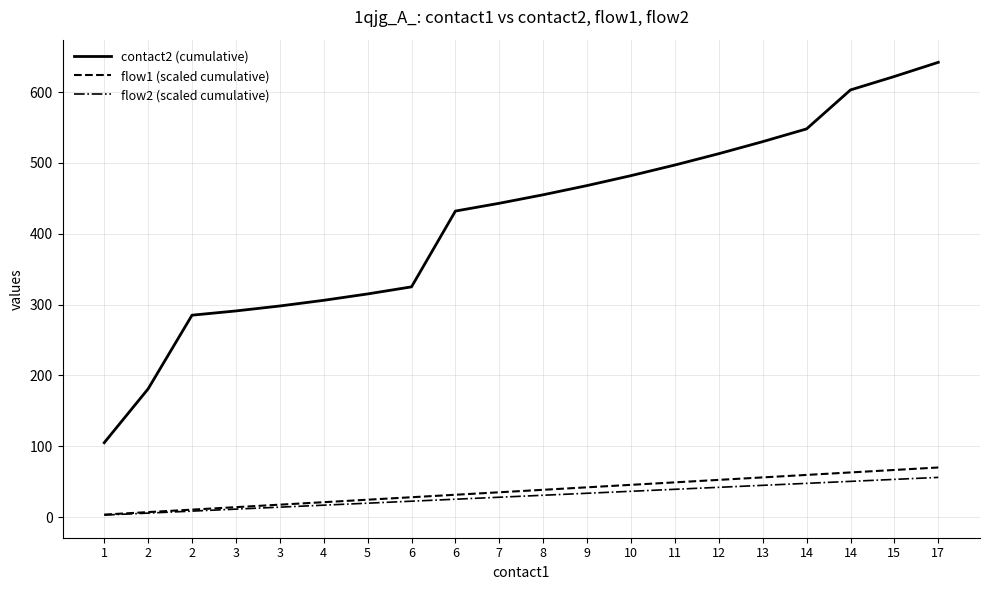

What is the value of the contact2 (cumulative) point at the 17th from the left?

548.0